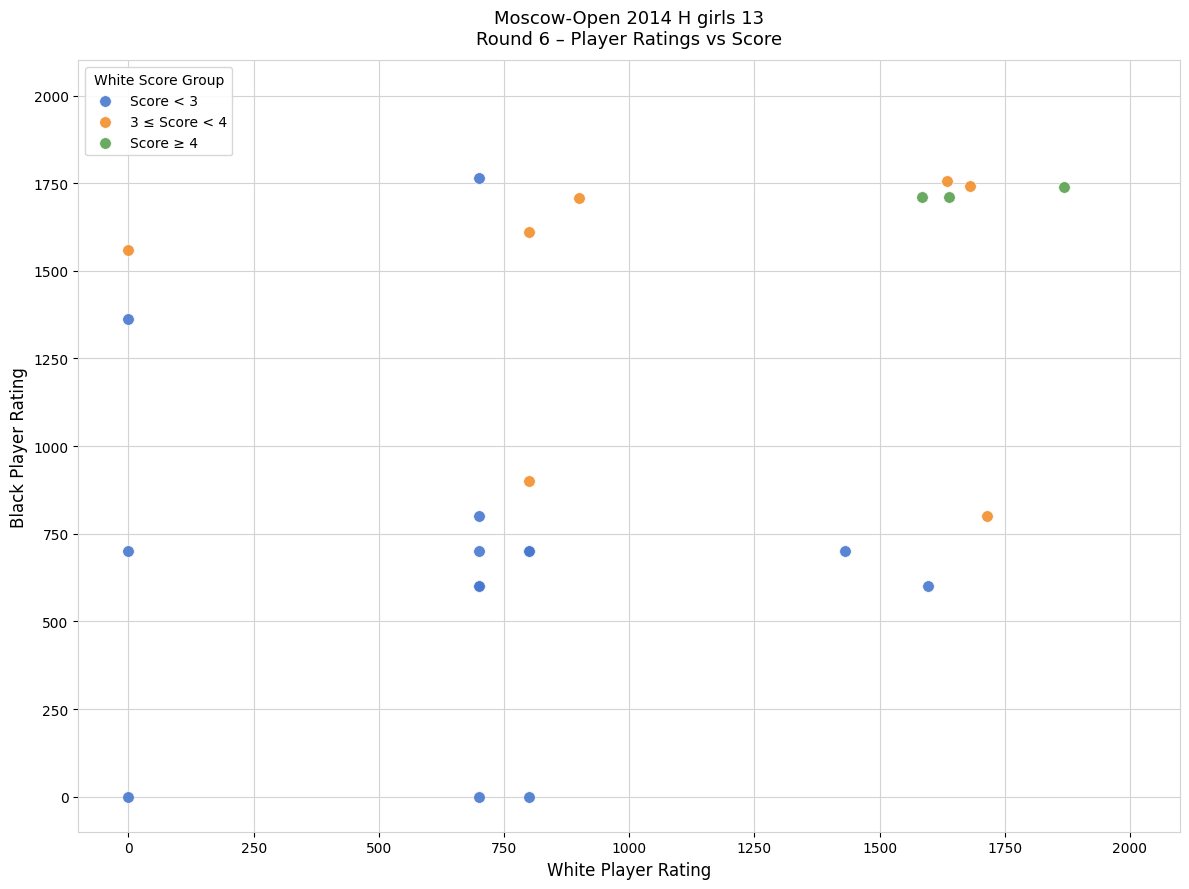

Which series reaches the minimum Y coordinate?

Score < 3